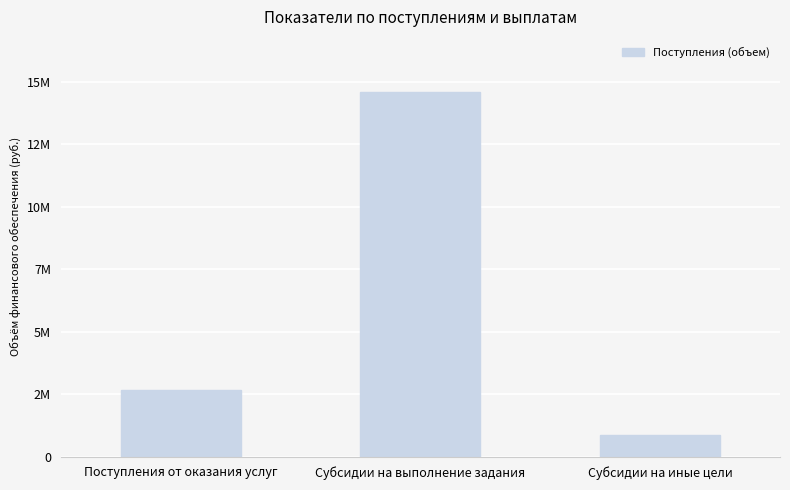

The value at Субсидии на иные цели is 578338. True or false?

False